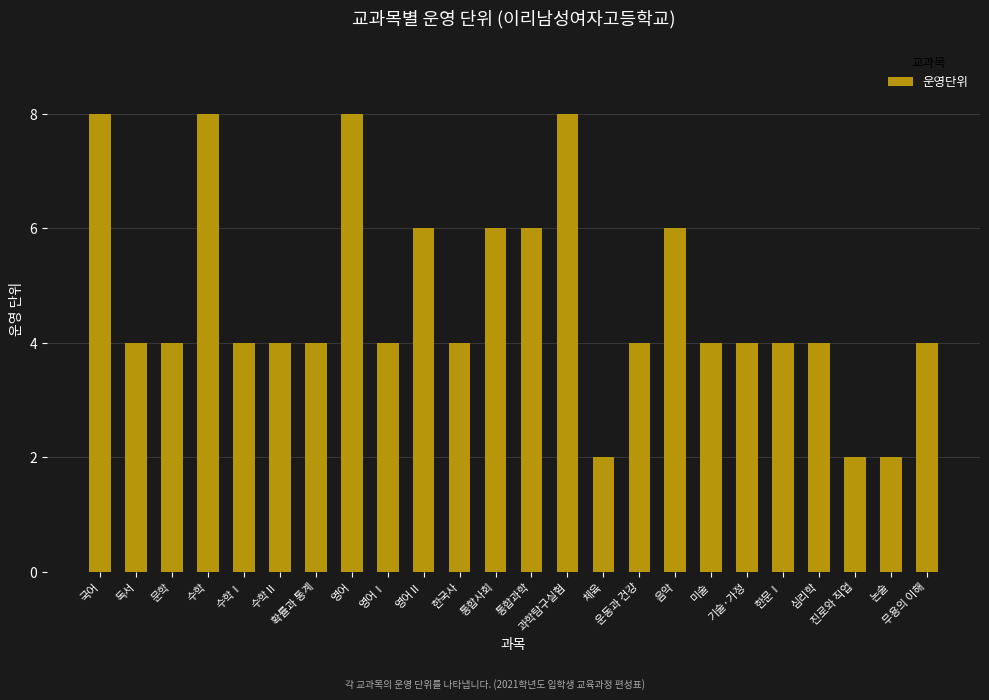

Reading left to right, transcribe all the data shown in this chart.

8	4	4	8	4	4	4	8	4	6	4	6	6	8	2	4	6	4	4	4	4	2	2	4